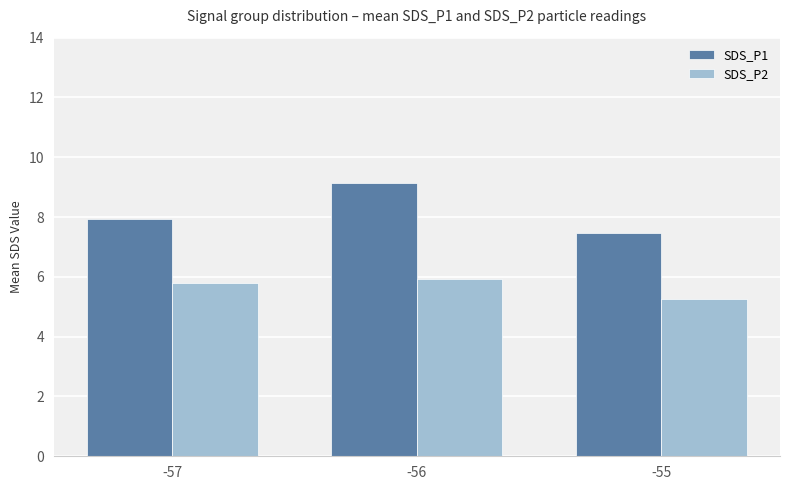

Which label corresponds to the smallest value in the chart?

-55